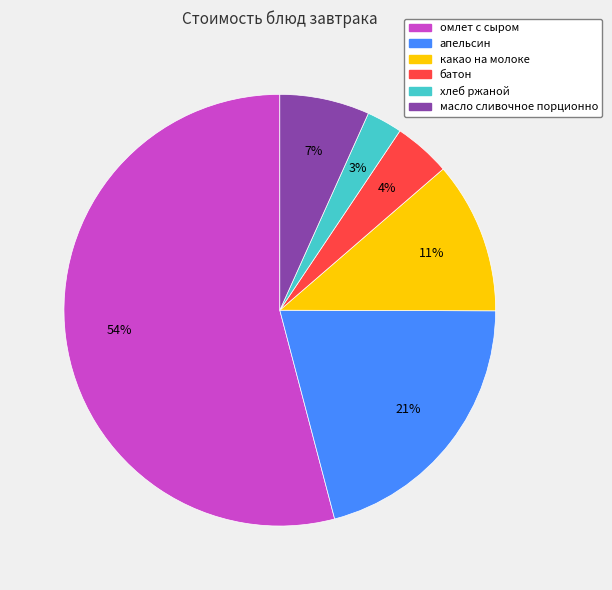

To the nearest percent, what percentage of the pie is хлеб ржаной?

3%